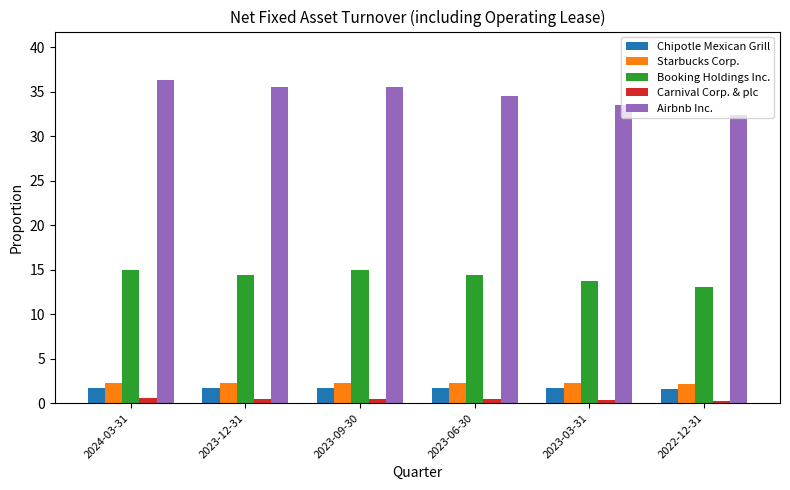

Is the value of Chipotle Mexican Grill at 2022-12-31 greater than the value of Starbucks Corp. at 2023-03-31?

No